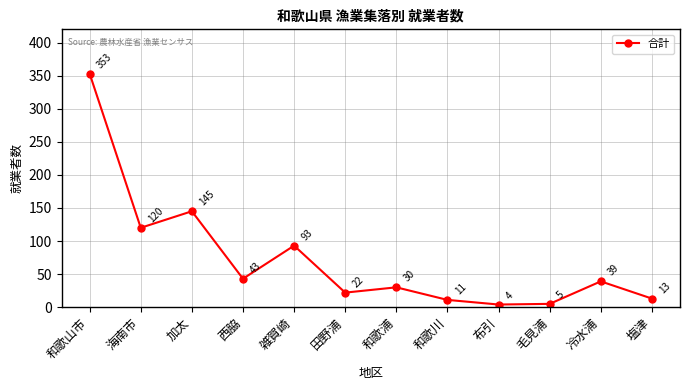

True or false: the data shows 353 at 和歌山市.

True